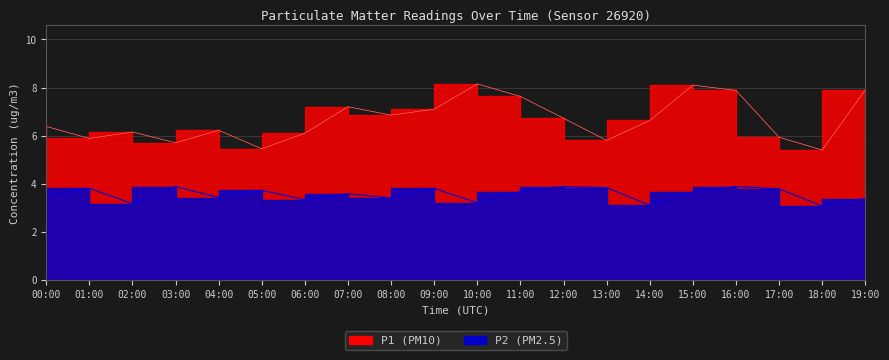

What is the difference between the highest and lowest values at 07:00?

3.6